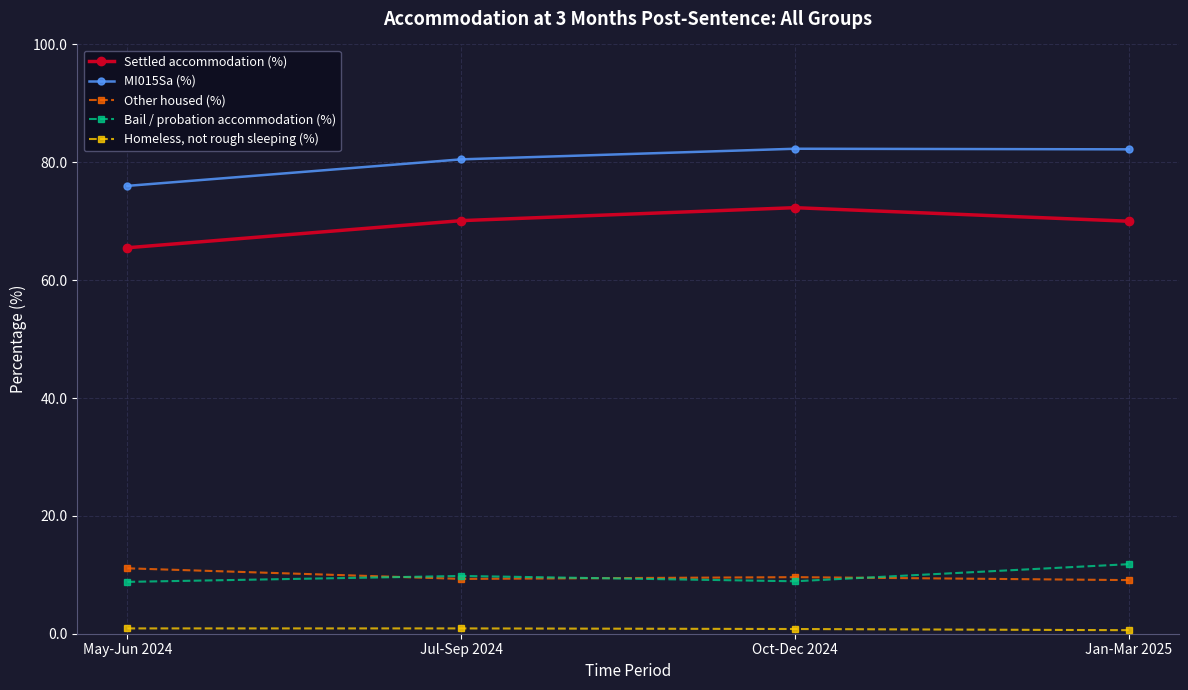

Is it true that Settled accommodation (%) equals 70.1 at Jul-Sep 2024?

True